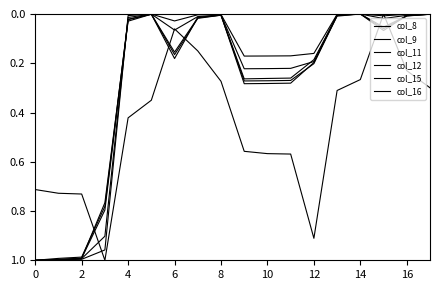

Does the chart have visible grid lines?

No